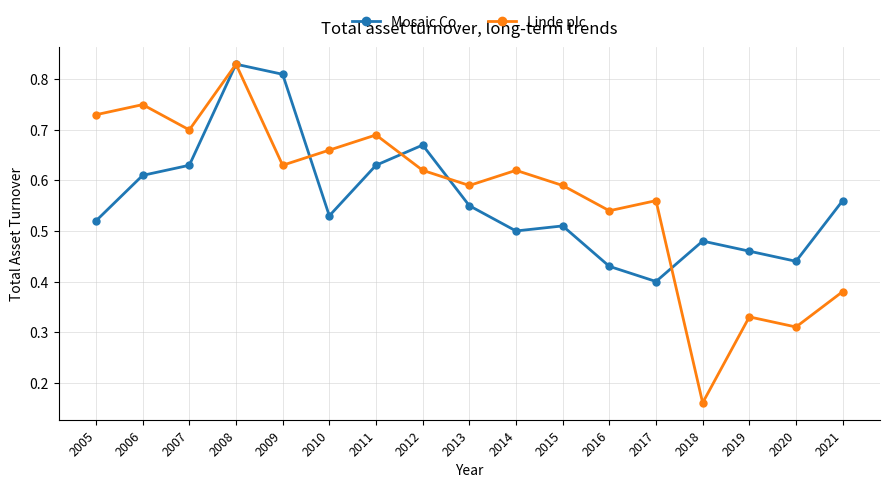

How many Linde plc values are between 0 and 1?

17